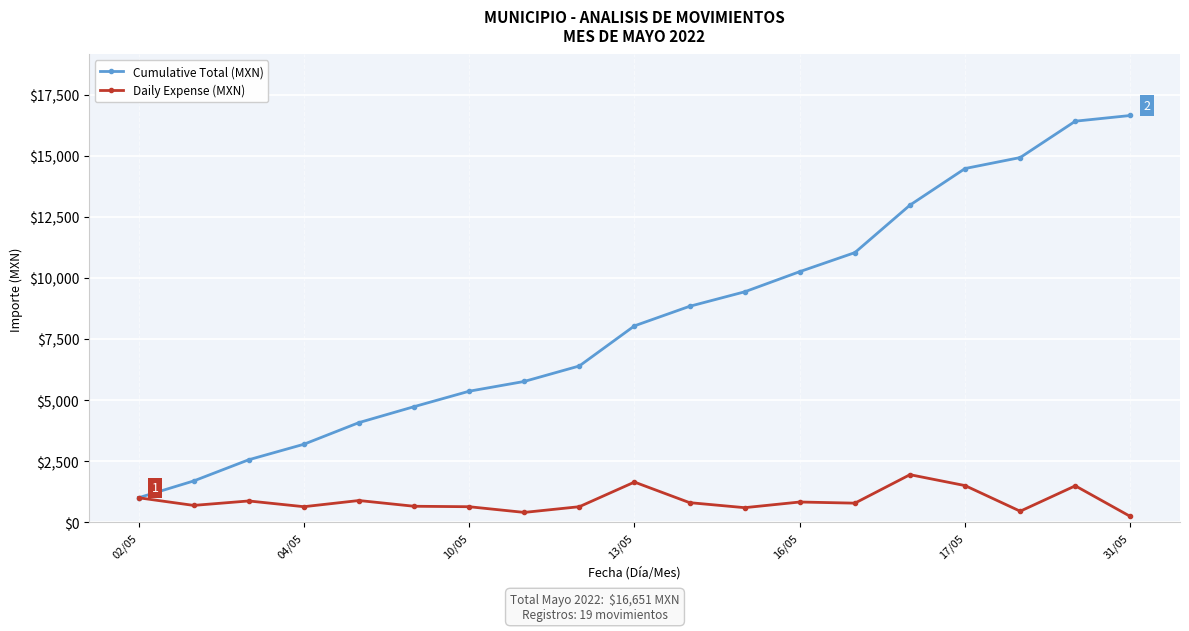

Which series has the widest spread of values?

Cumulative Total (MXN)